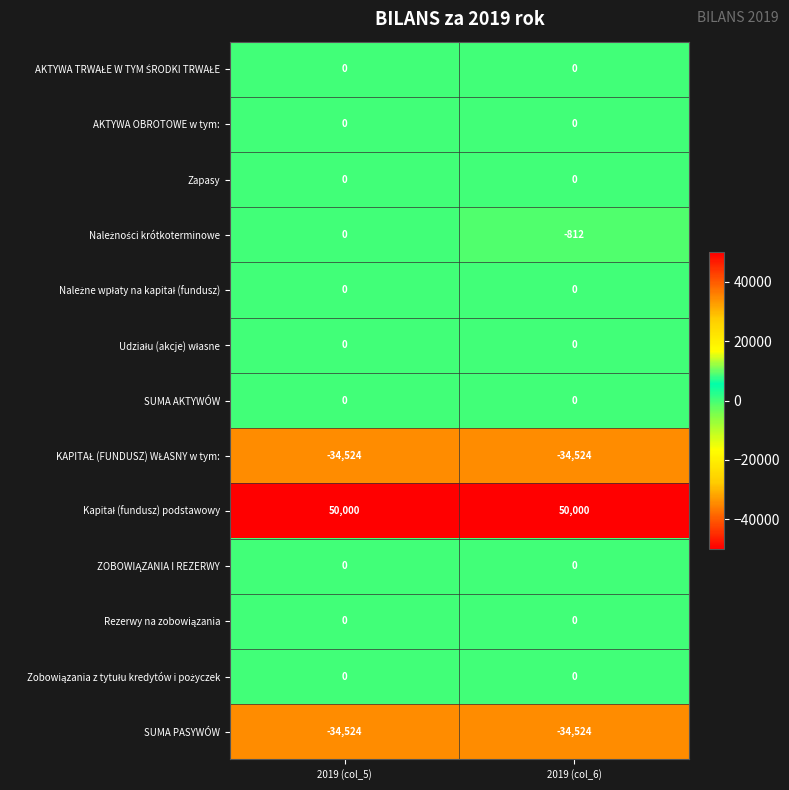

What is the total value across all series at 2019 (col_5)?

-19048